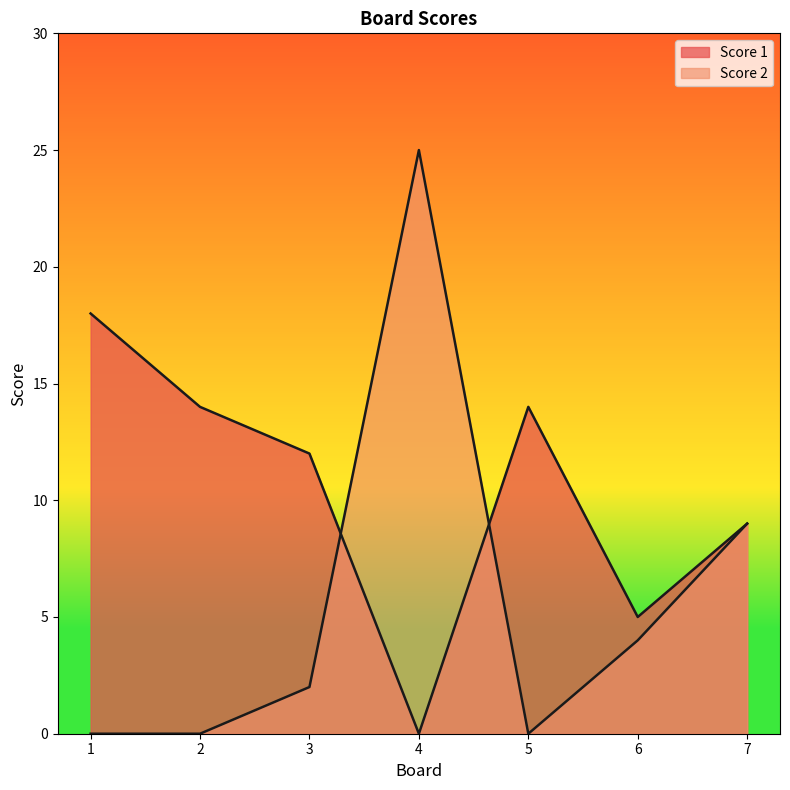

Which series changed the most between 2 and 7?

Score 2